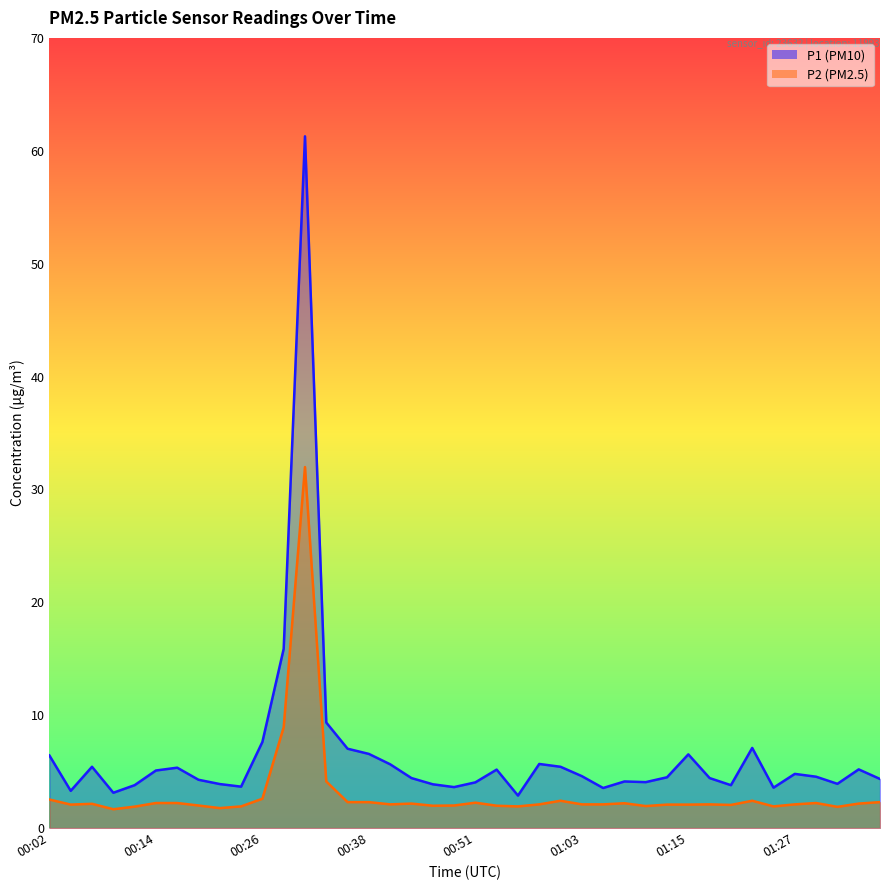

What is the label of the 9th point from the right?

01:17